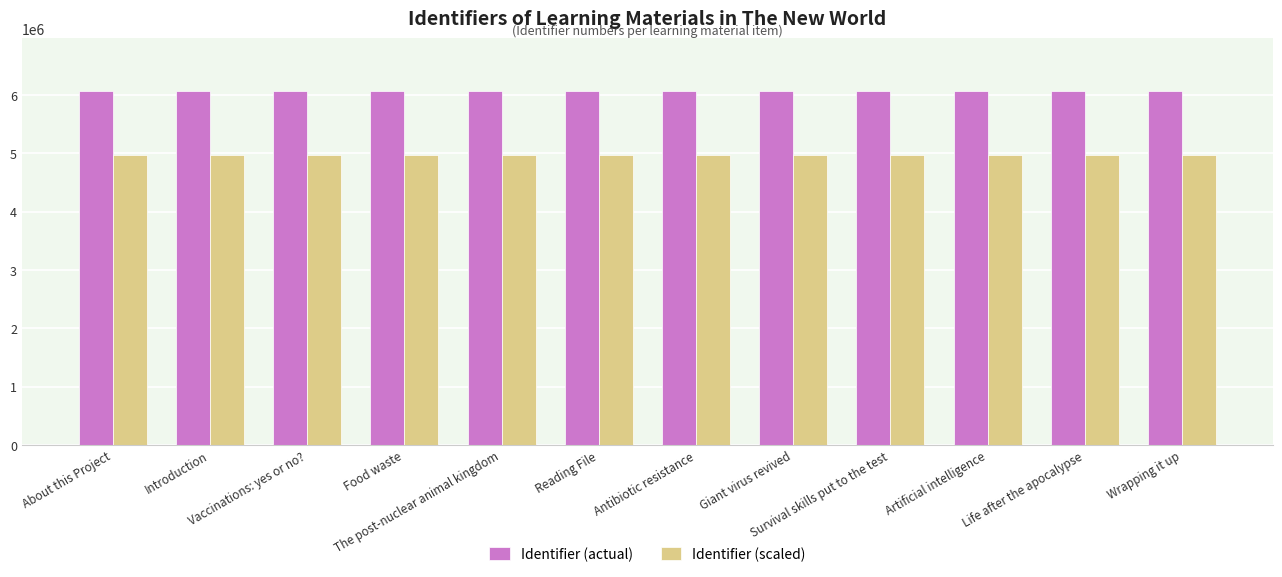

What is the minimum value shown in the chart?

4969233.6